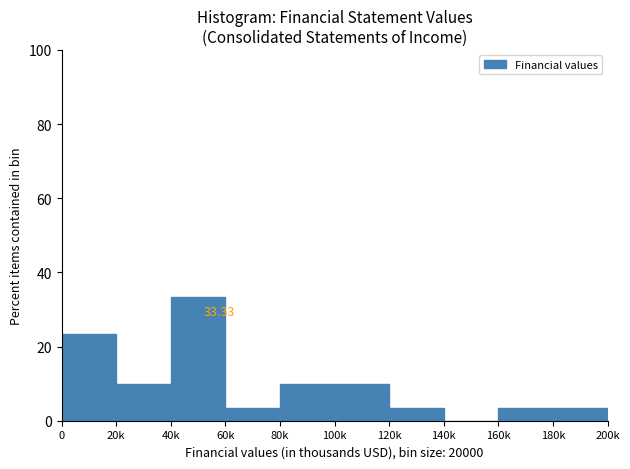

What is the sum of the values at 160k and 80k?

13.3